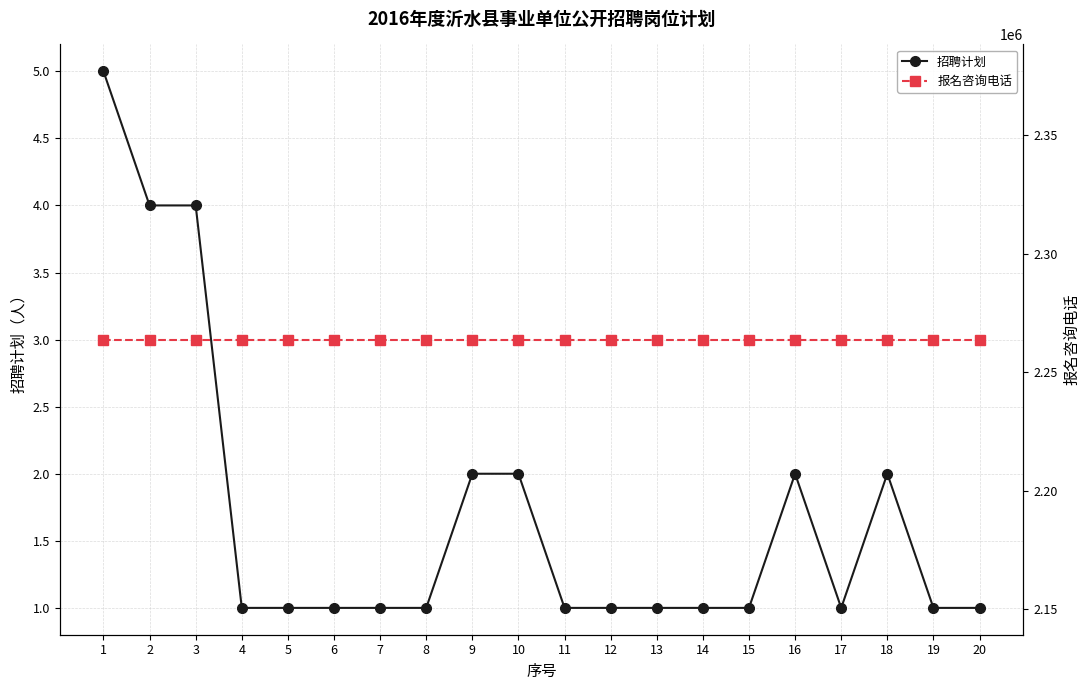

What are all the series names shown in the legend?

招聘计划, 报名咨询电话